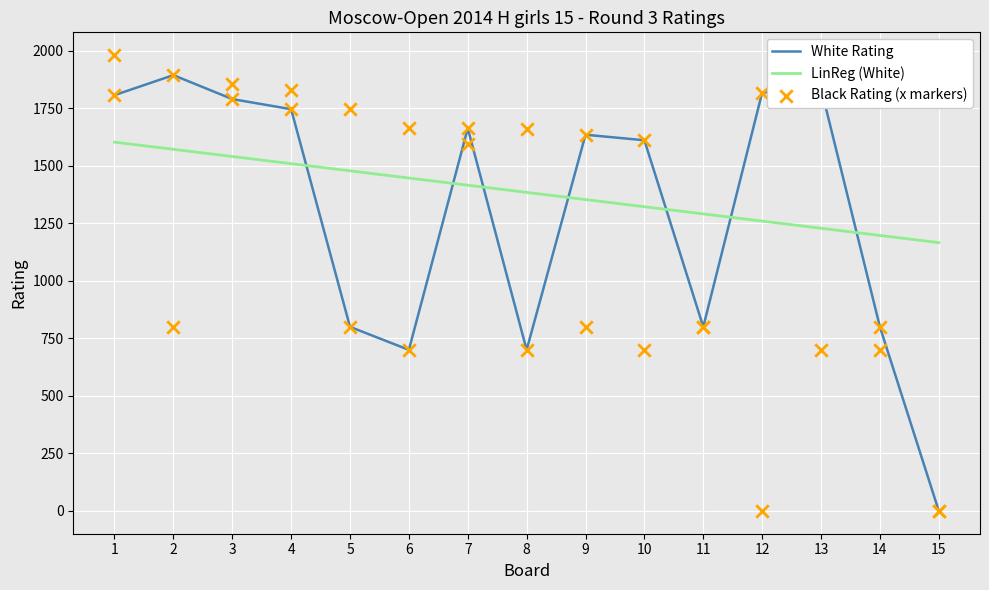

At which category is the sum across all series the highest?

1